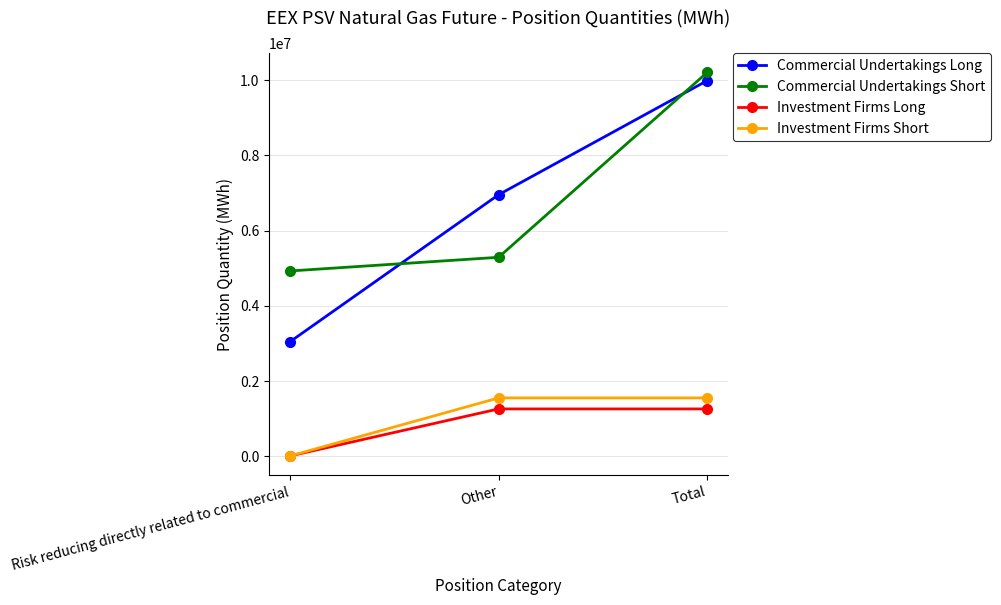

The Investment Firms Long series shows 0 at Risk reducing directly related to commercial. True or false?

True